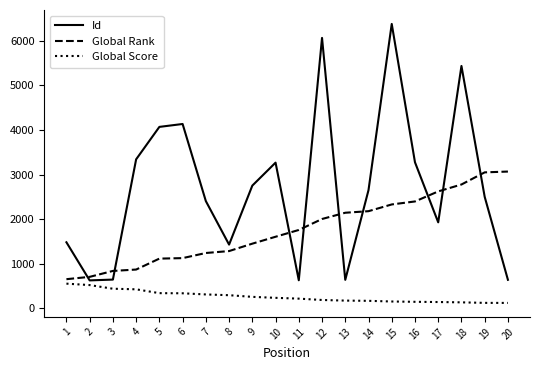

What is the average value of the Global Rank series?

1760